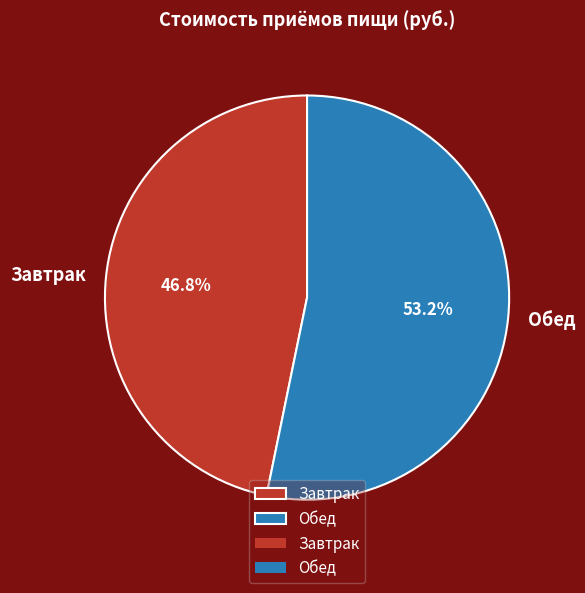

Which category has the biggest portion of the pie?

Обед